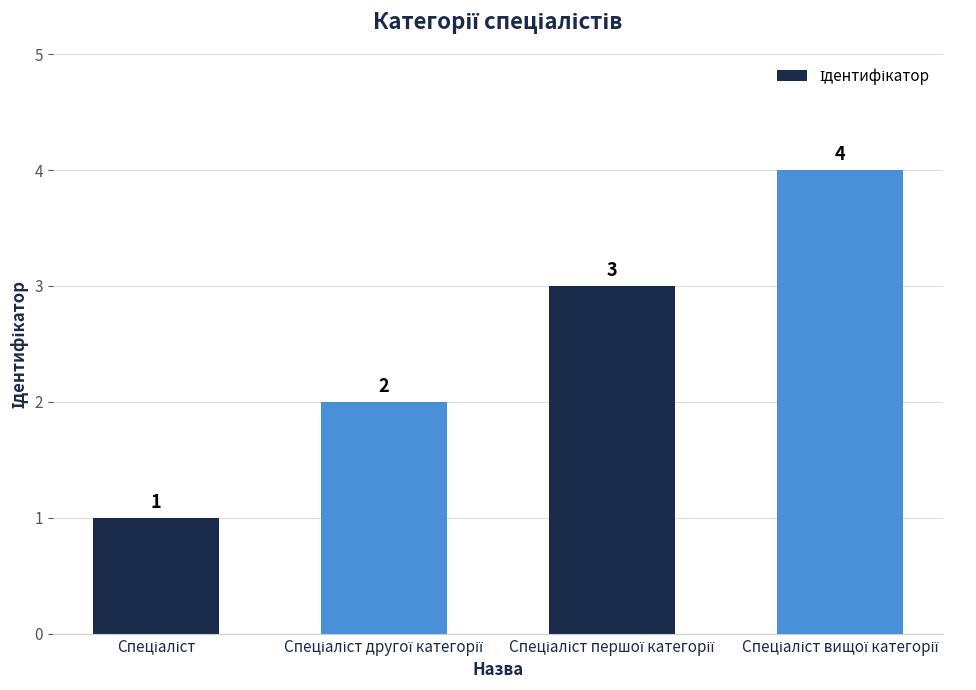

What is the maximum value shown in the chart?

4